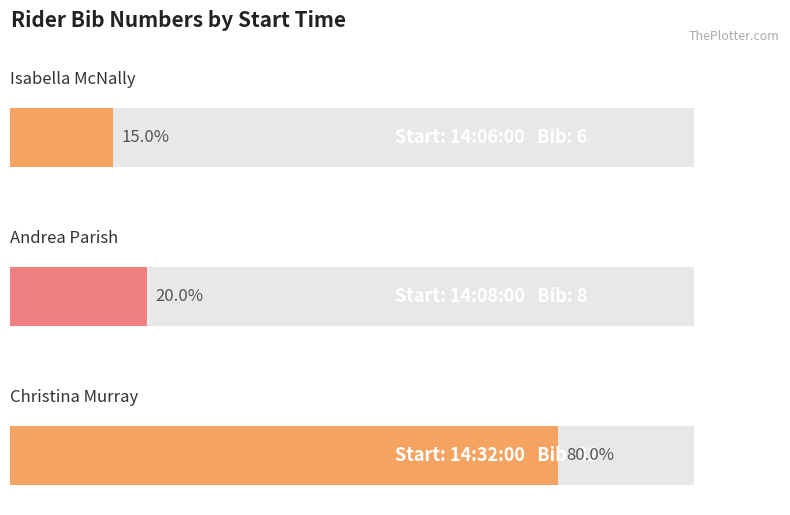

Where is the data nearest to the value 19?

14:08:00